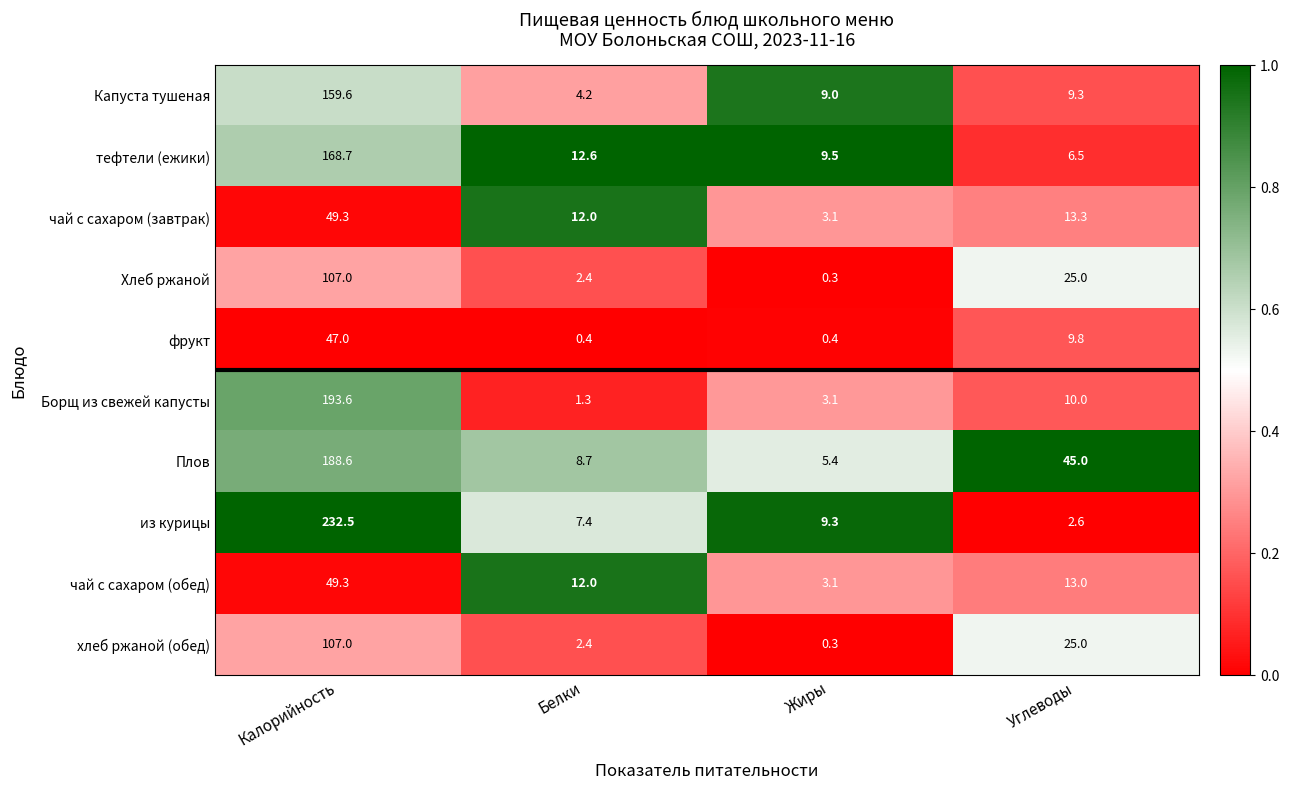

Which series changed the most between Калорийность and Белки?

из курицы